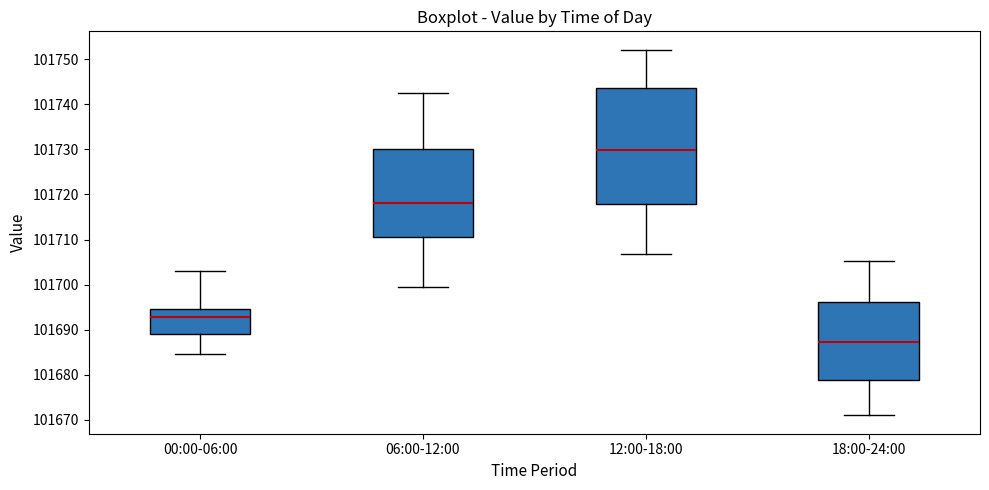

Where does the lower whisker of the box for 18:00-24:00 end on the y-axis? The values are not printed on the chart, so give them approximately, as read against the axis.

101671